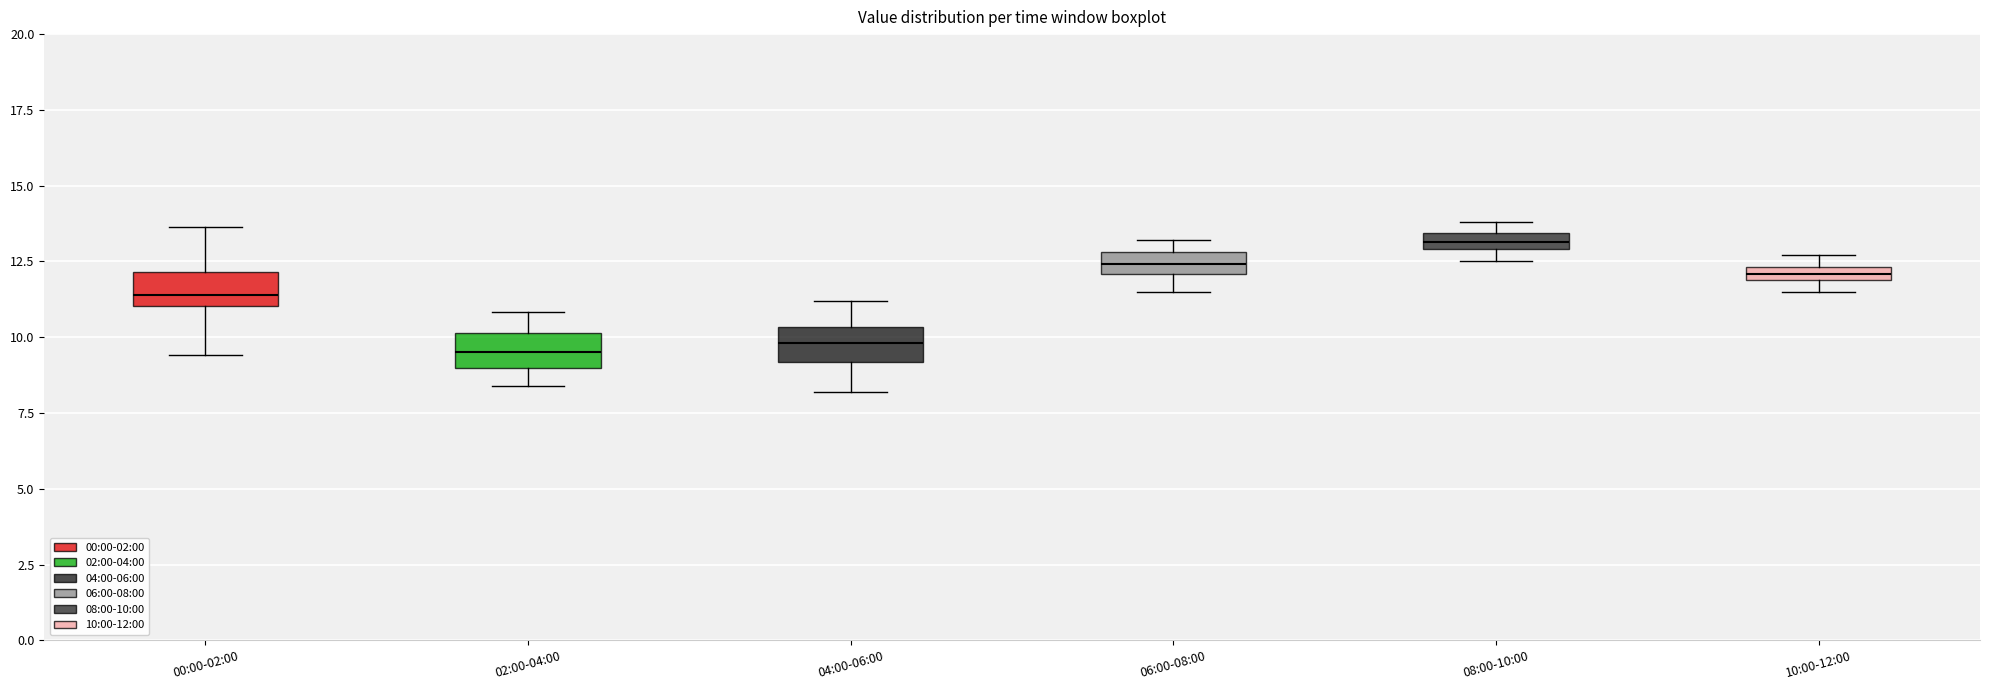

Which box's median line is the highest?

08:00-10:00